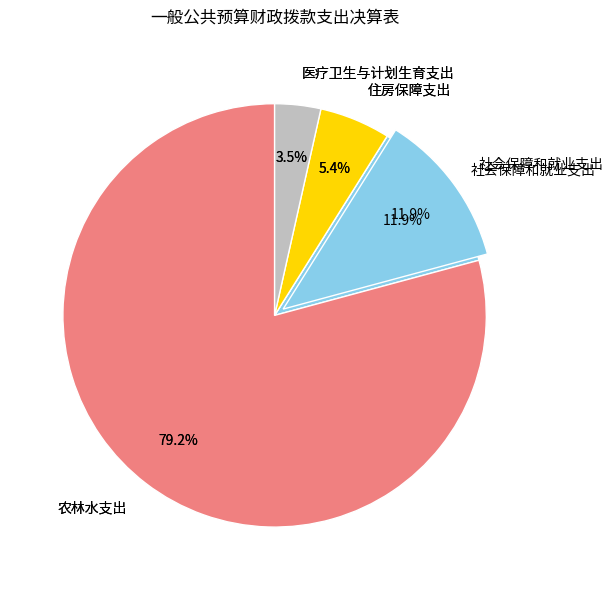

What portion of the pie excludes 社会保障和就业支出?

88.1%